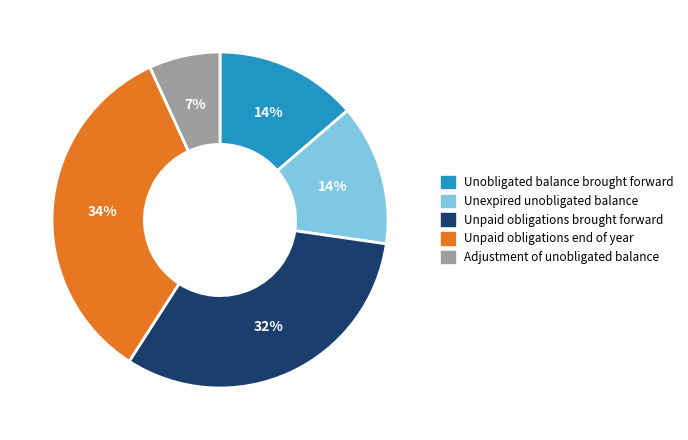

Does any single category account for the majority?

No